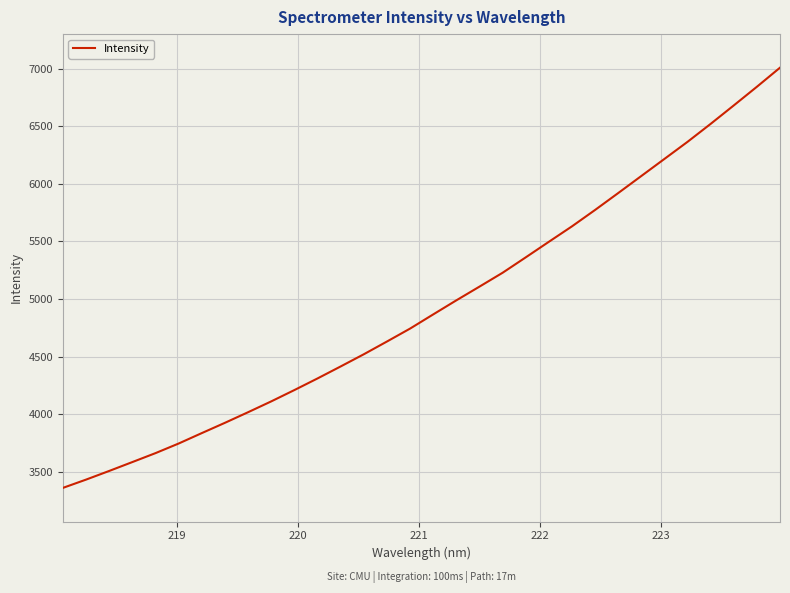

What is the minimum value shown in the chart?

3358.6